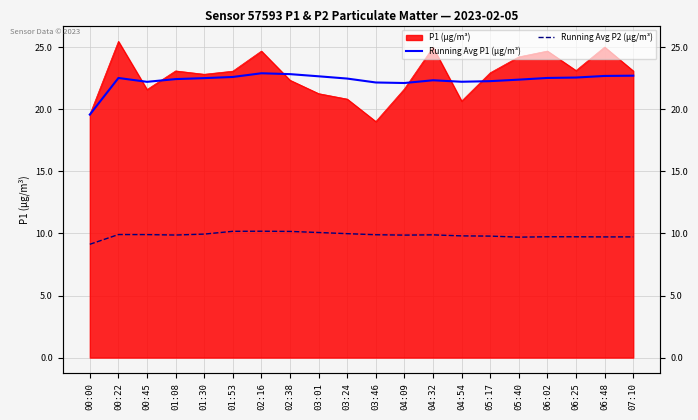

What is the difference between the maximum and minimum values in the Running Avg P2 (µg/m³) series?

1.1